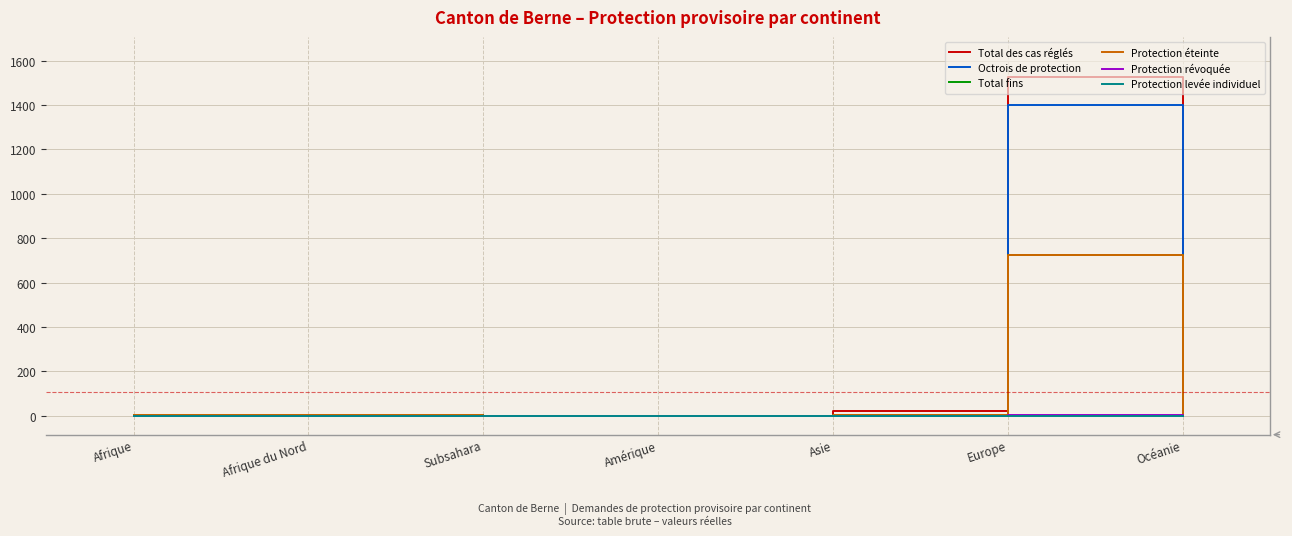

True or false: Total fins has a value of 0 at Subsahara.

True